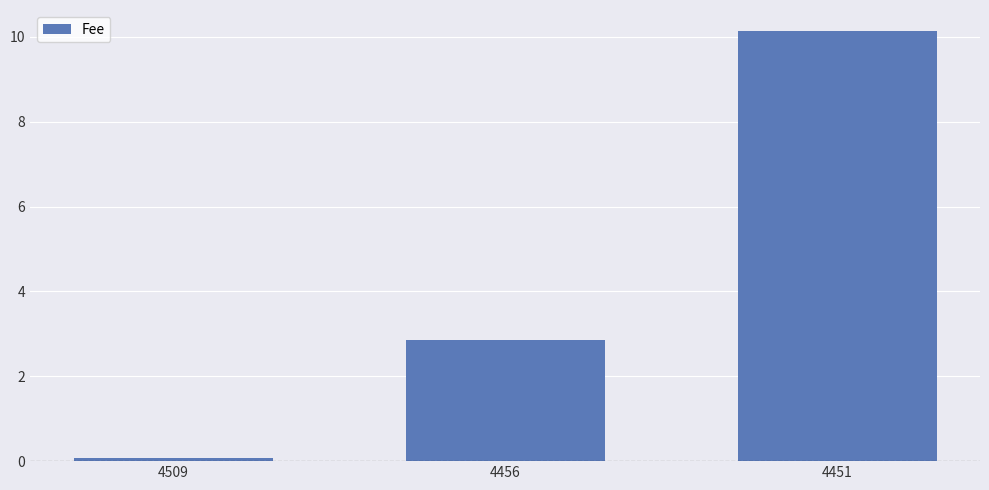

What is the value of the 3rd bar from the left?

10.1